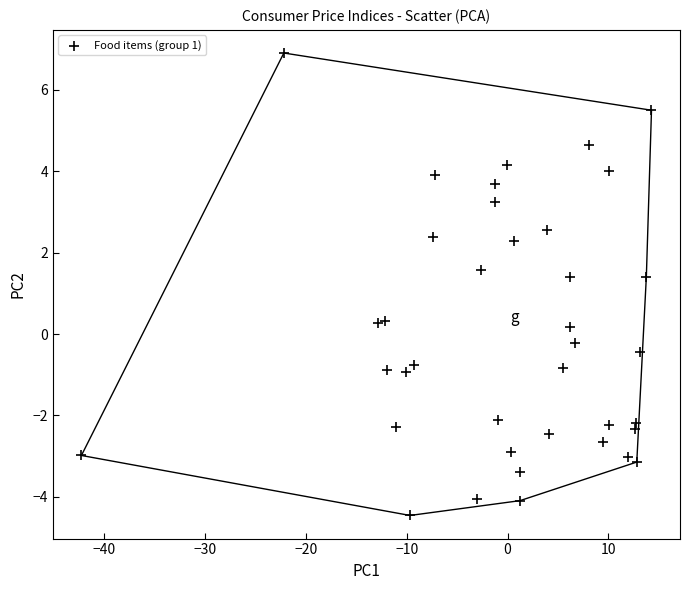

What is the range of Y values (max minus min)?

11.4